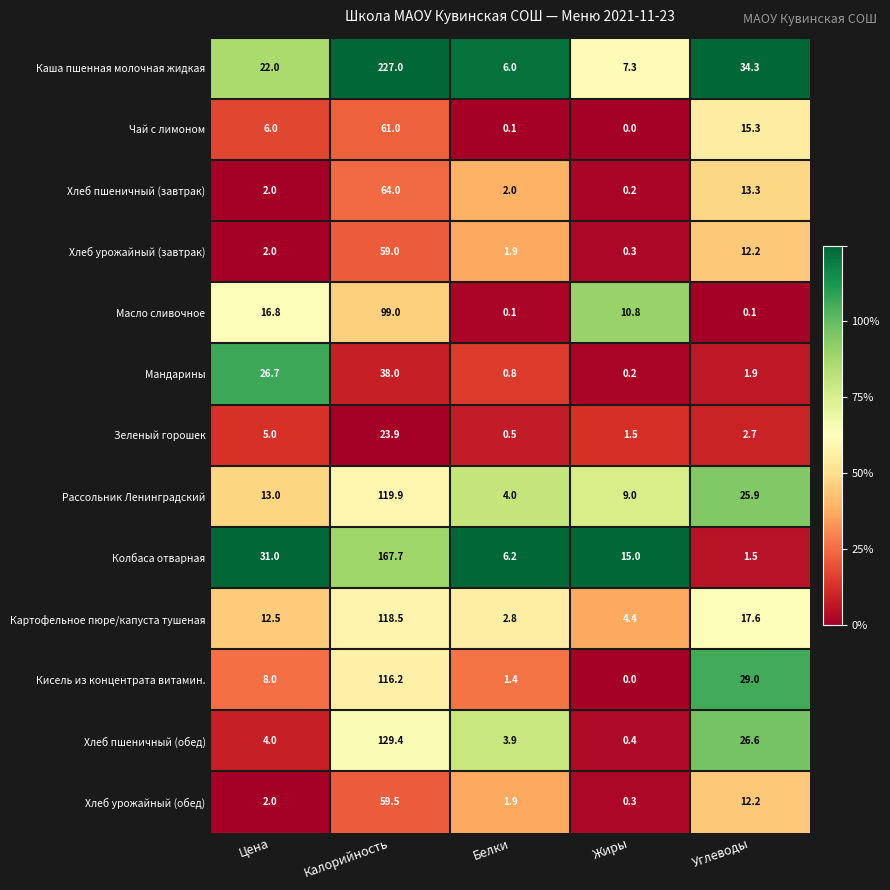

How many values in Кисель из концентрата витамин. are above zero?

4